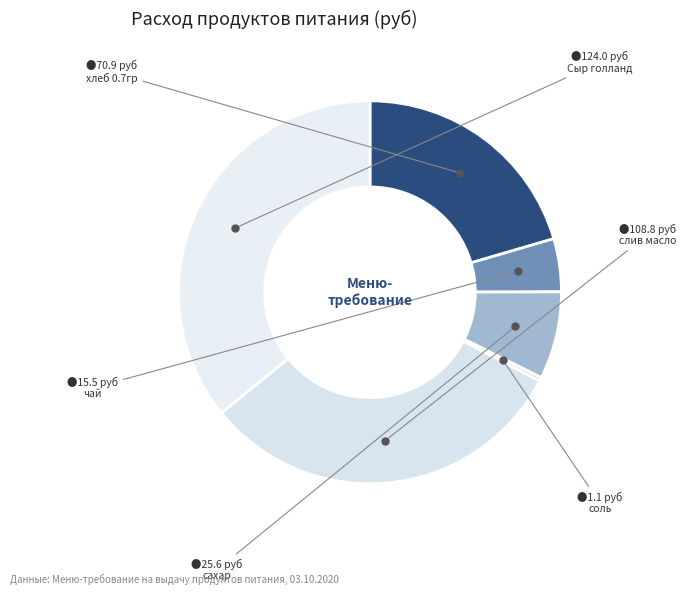

Rank the categories by value from highest to lowest.

Сыр голланд, слив масло, хлеб 0.7гр, сахар, чай, соль